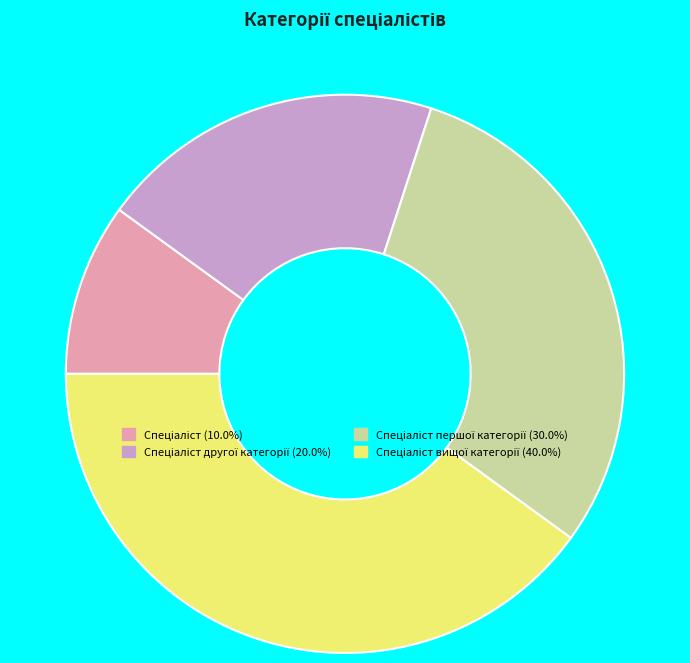

Is there a majority slice in this chart?

No